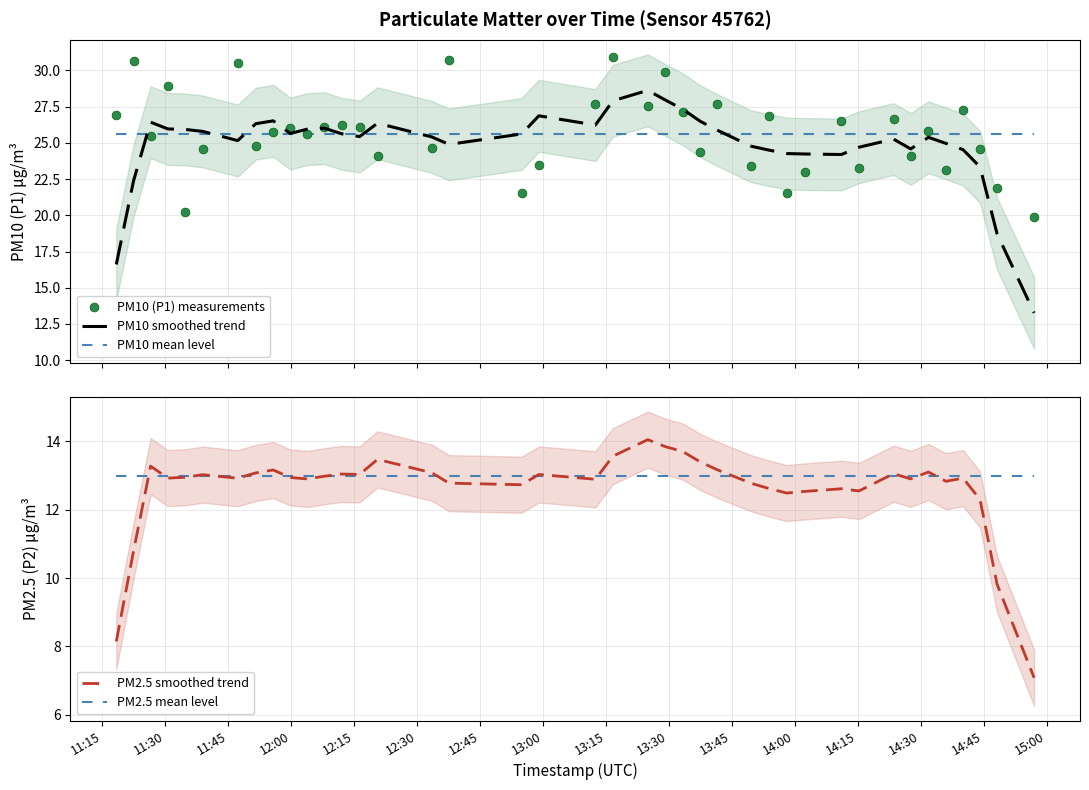

Which series has the largest total across all categories?

PM10 mean level